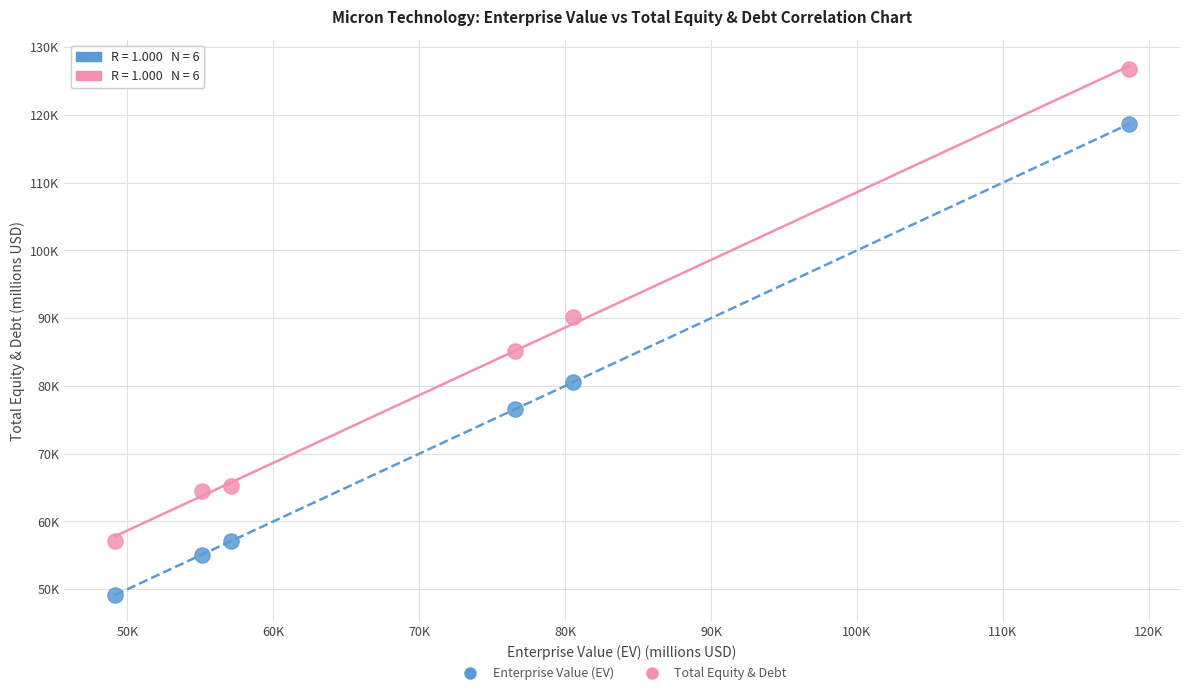

Which series reaches the maximum Y coordinate?

Total Equity & Debt